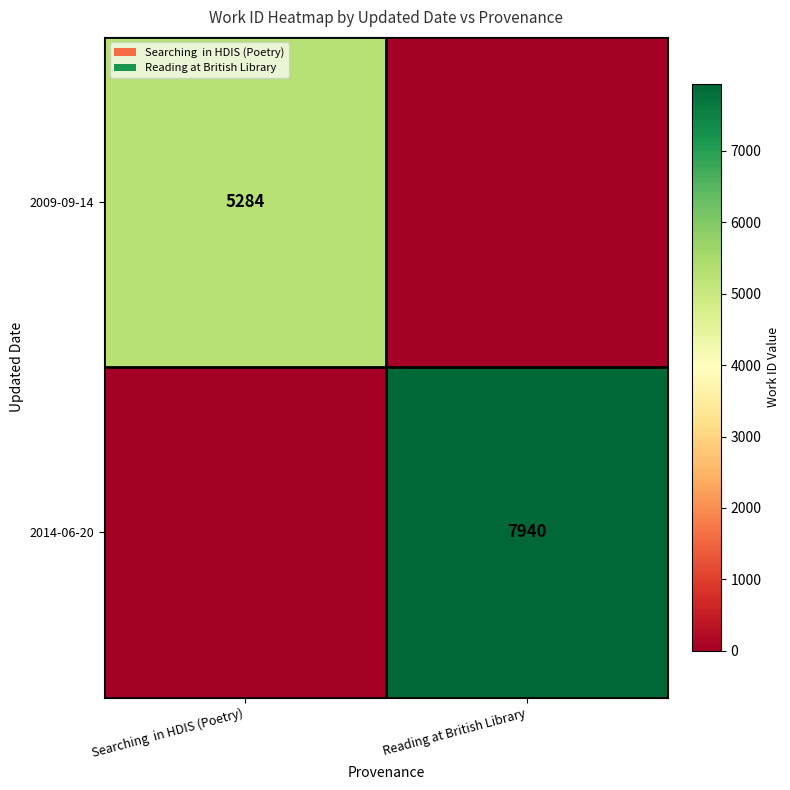

Is it true that 2009-09-14 equals 8567 at Searching  in HDIS (Poetry)?

False